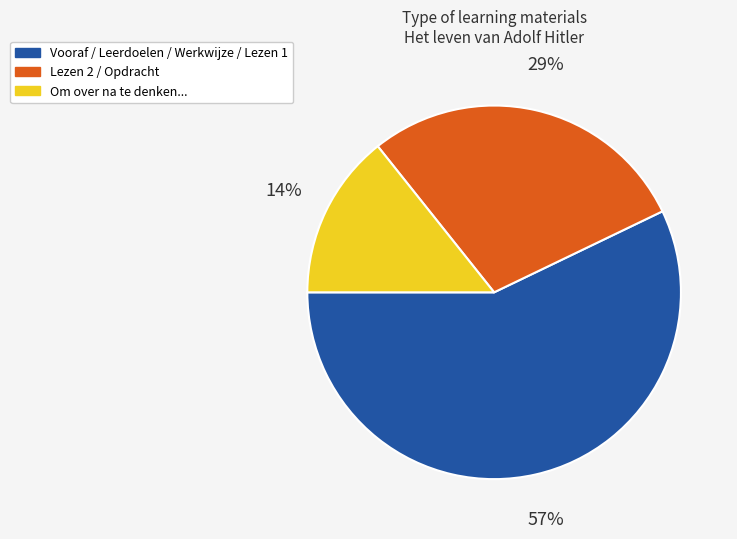

Count the number of slices in the pie.

3